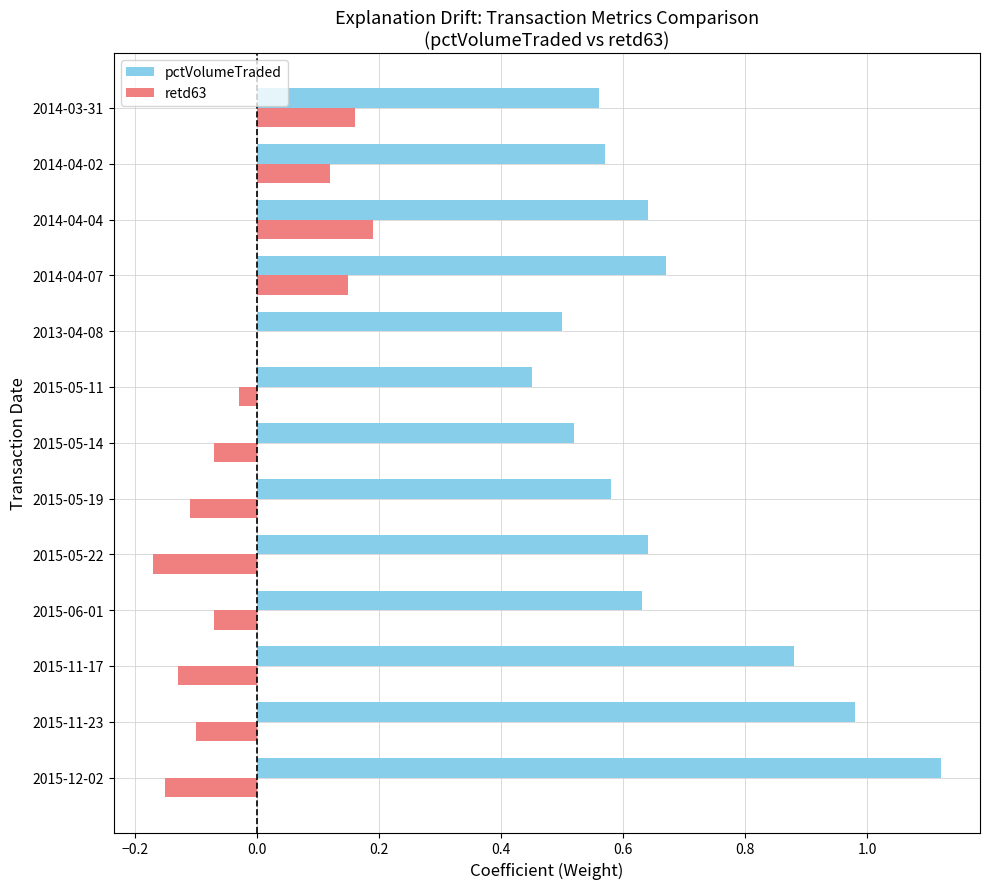

At which category does the chart reach its peak across all series?

2015-12-02